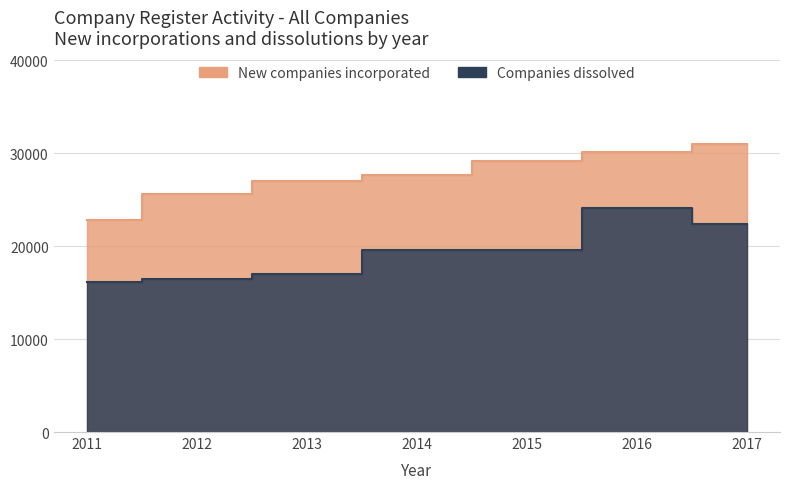

How many lines are shown in the chart?

2